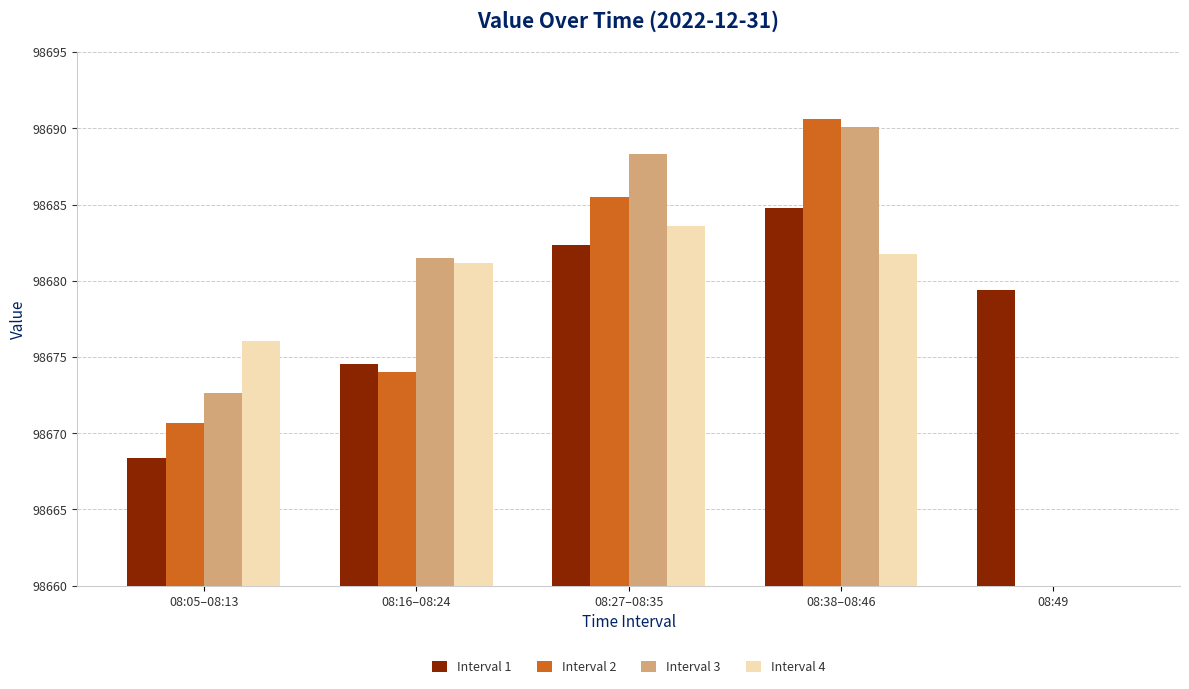

Which has a higher value, 08:27–08:35 or 08:49?

08:27–08:35